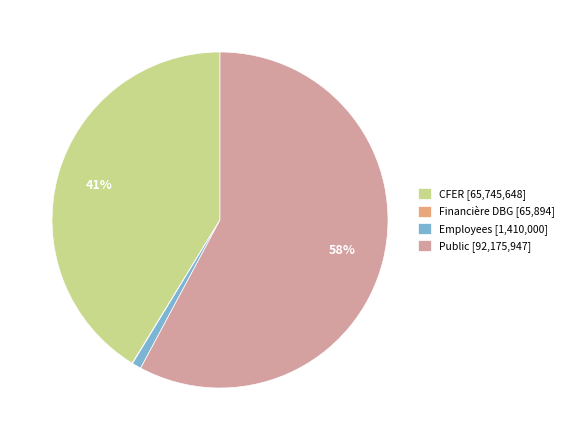

To the nearest percent, what is the average slice percentage?

25%